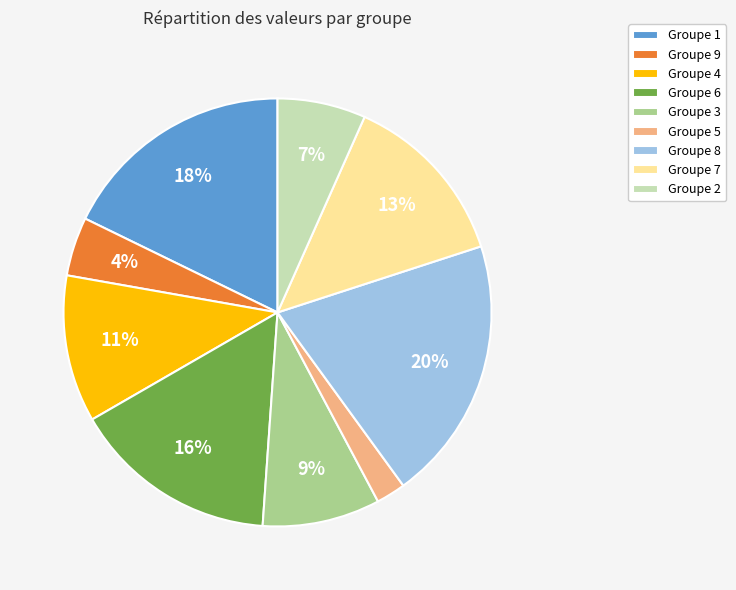

Which category has the biggest portion of the pie?

Groupe 8